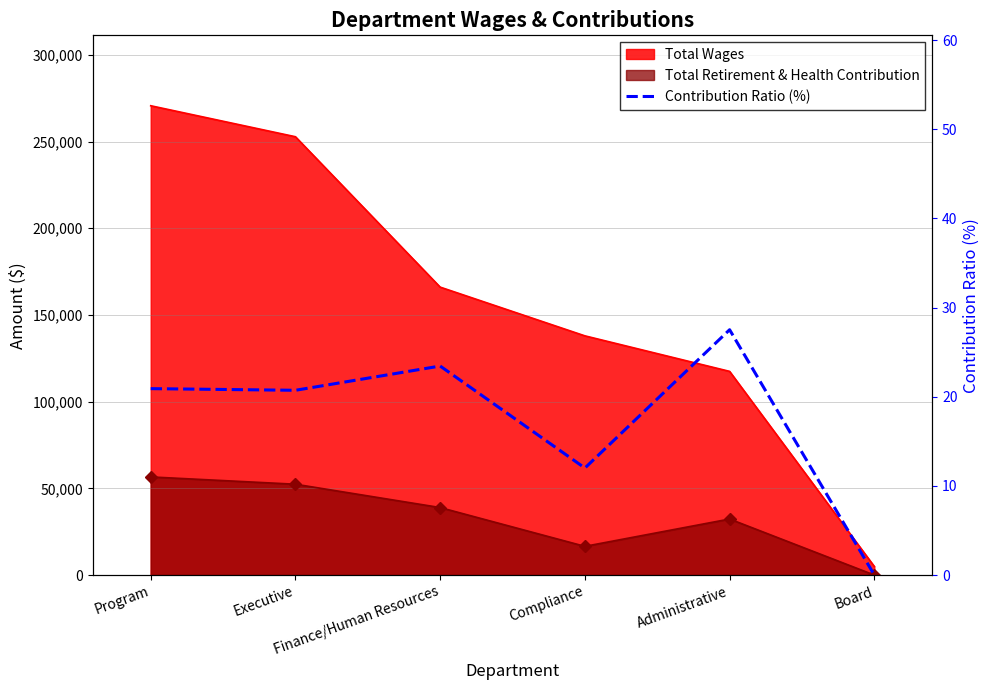

Approximately how many times larger is the value at Executive compared to Compliance?

1.7